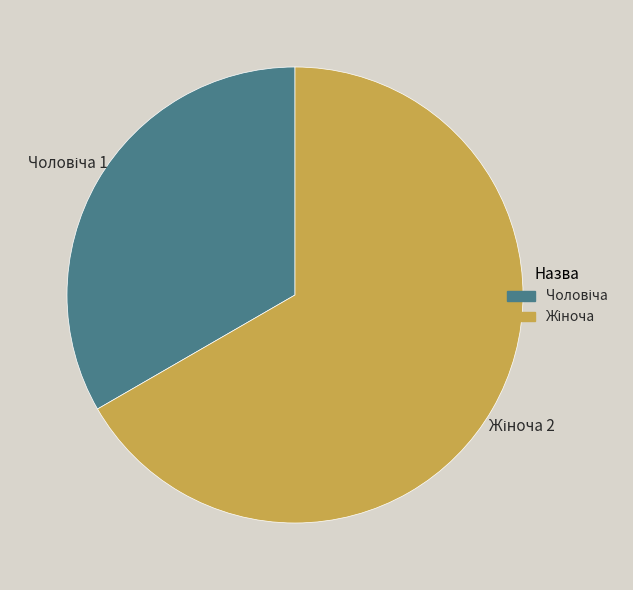

Is there a majority slice in this chart?

Yes